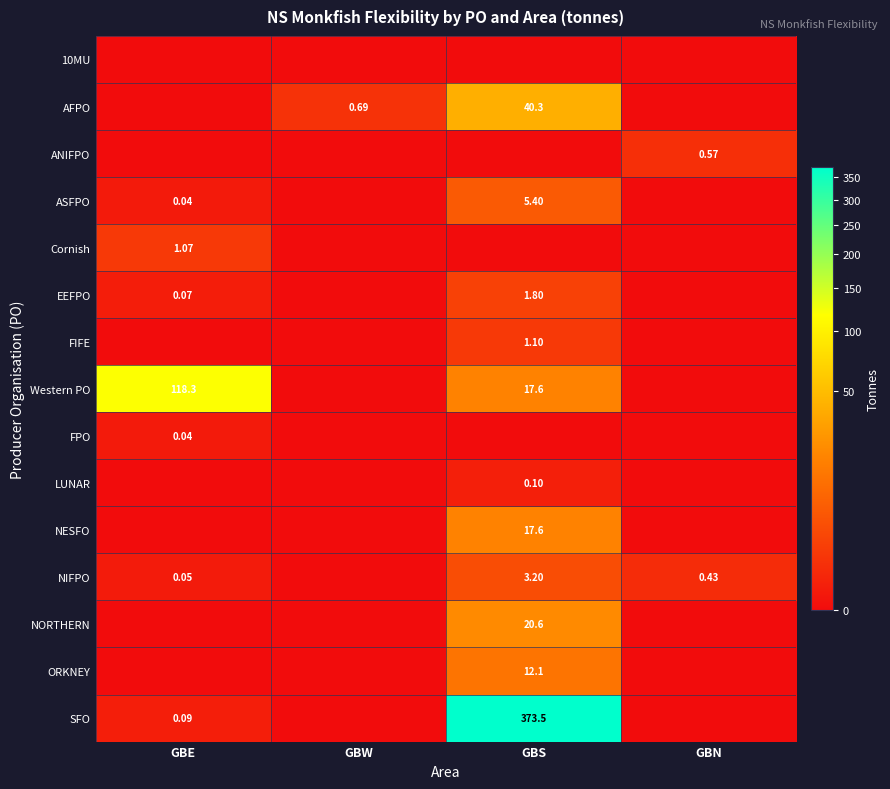

At which category is the sum across all series the highest?

GBS